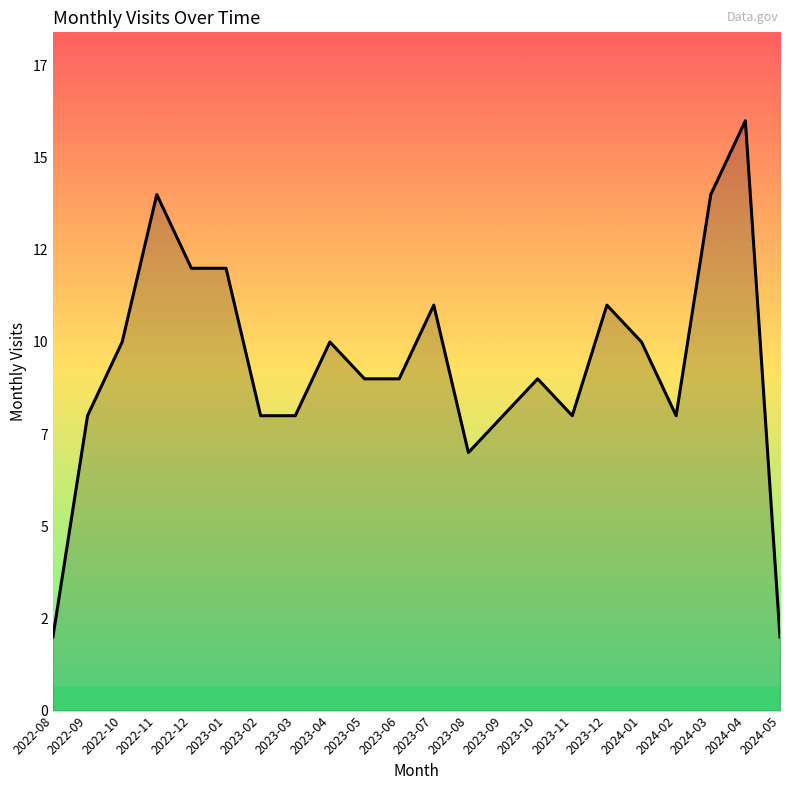

Approximately how many times larger is the value at 2024-01 compared to 2022-11?

0.7